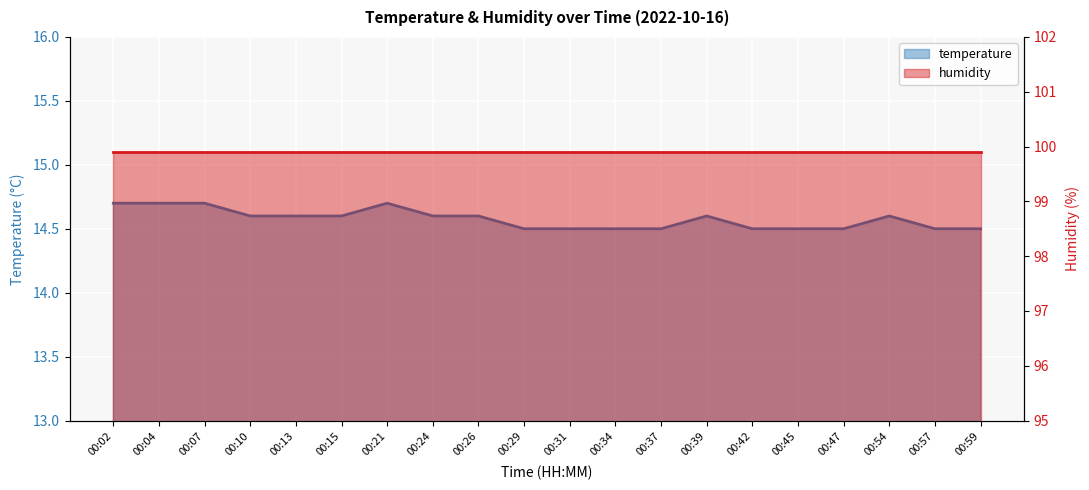

Reading left to right, extract all data points from this chart.

14.7	14.7	14.7	14.6	14.6	14.6	14.7	14.6	14.6	14.5	14.5	14.5	14.5	14.6	14.5	14.5	14.5	14.6	14.5	14.5